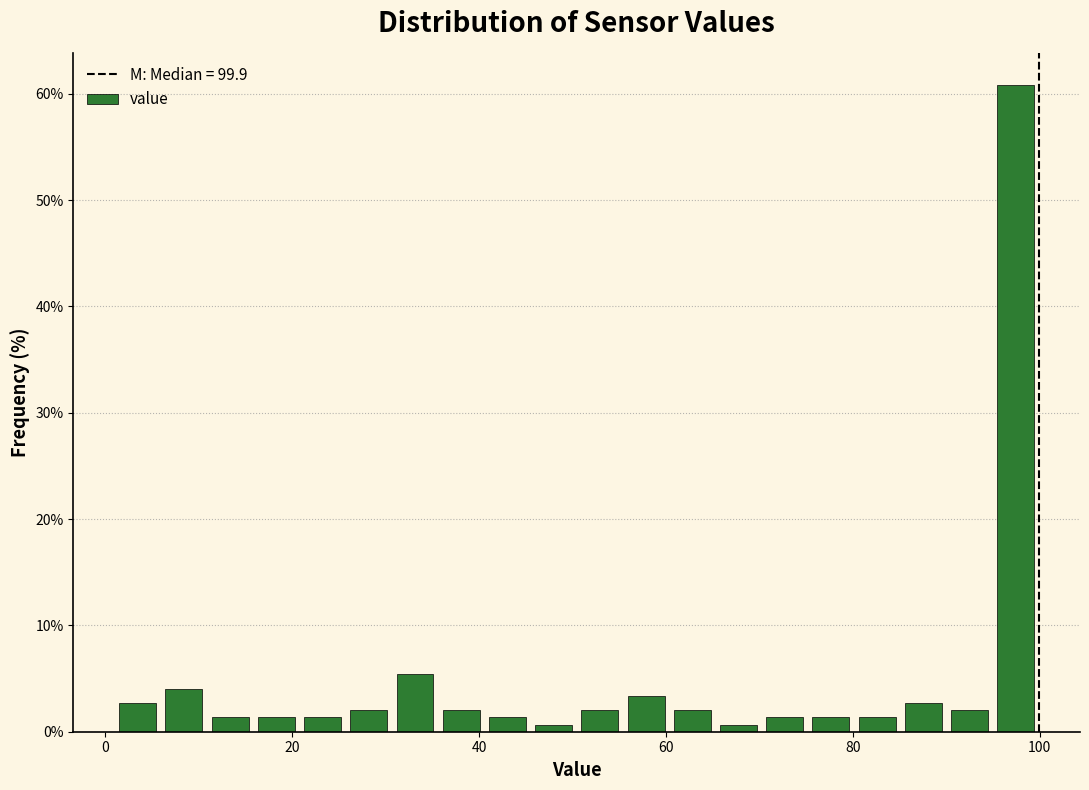

Read against the x-axis, roughly where is the centre of the tallest bar?

98